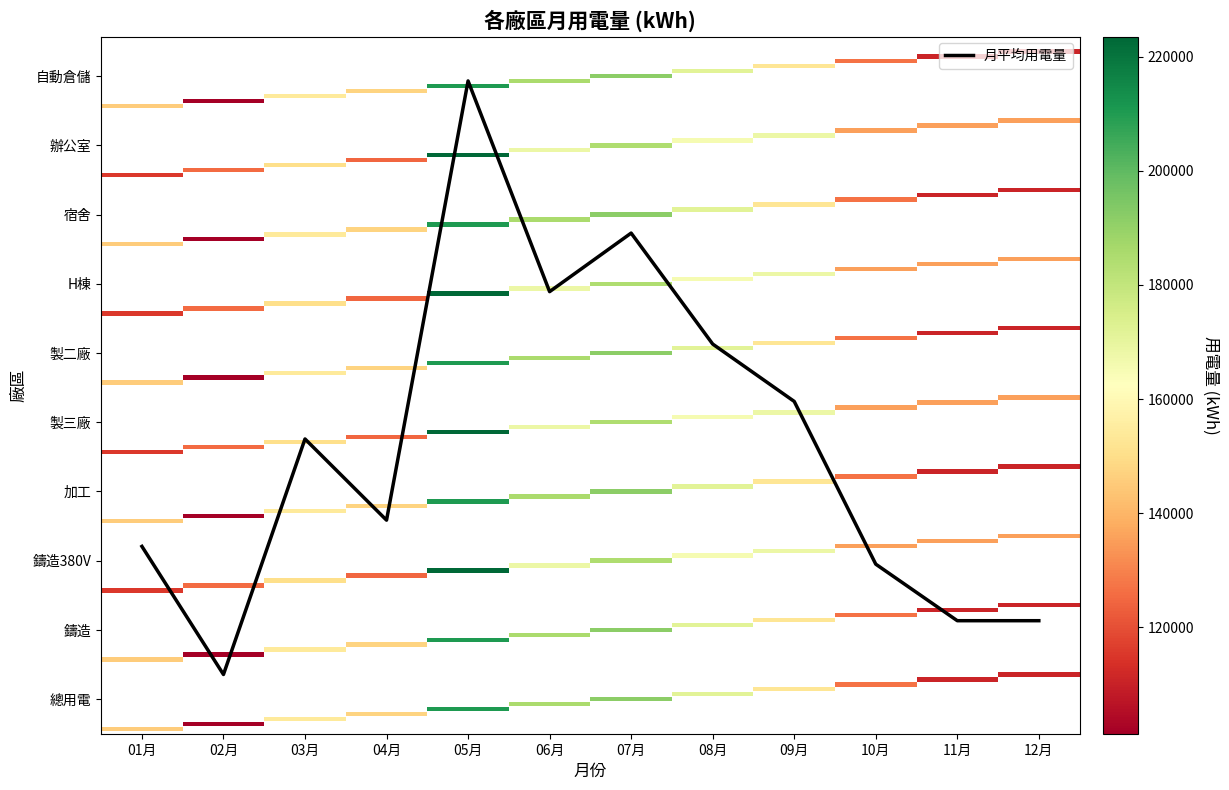

Approximately how many times larger is the value at 10月 compared to 04月?

0.8